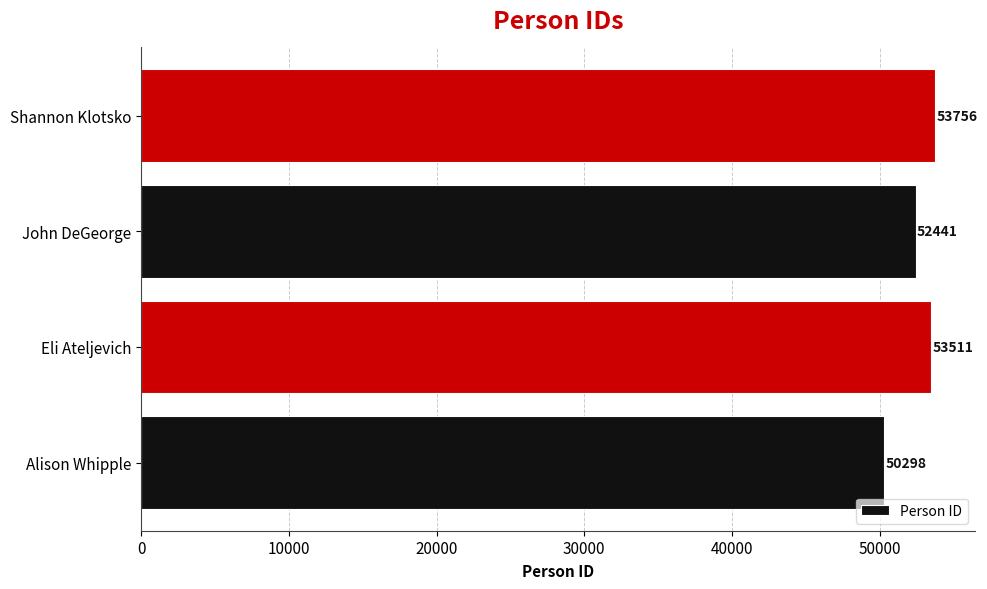

Rank the categories by value from highest to lowest.

Shannon Klotsko, Eli Ateljevich, John DeGeorge, Alison Whipple